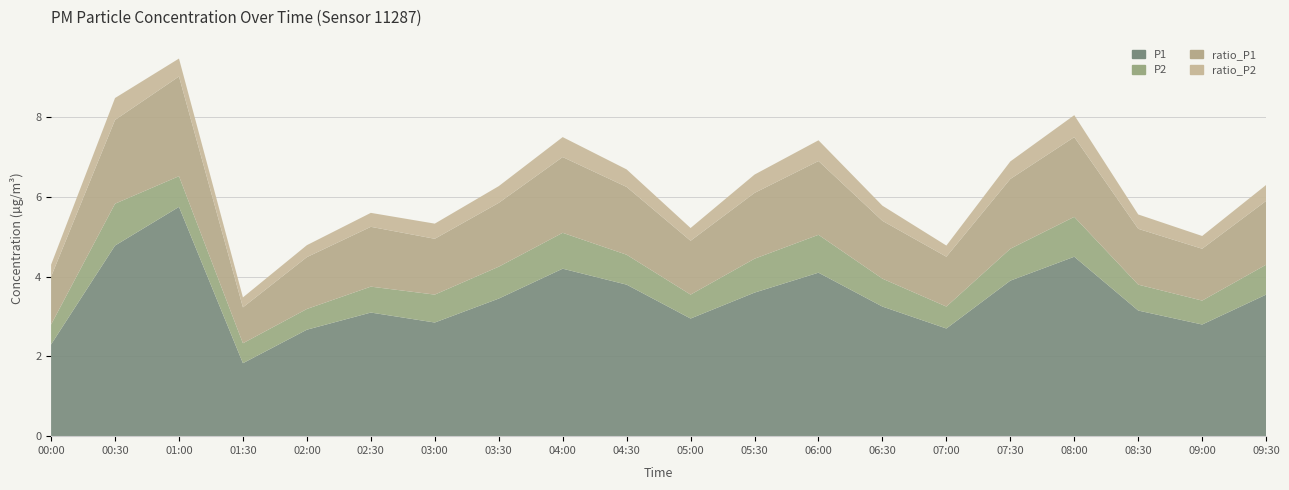

Reading left to right, what are all the values shown in this chart?

P1: 2.3	4.8	5.8	1.8	2.7	3.1	2.9	3.5	4.2	3.8	3.0	3.6	4.1	3.2	2.7	3.9	4.5	3.1	2.8	3.5
P2: 0.5	1.1	0.8	0.5	0.5	0.7	0.7	0.8	0.9	0.8	0.6	0.8	0.9	0.7	0.6	0.8	1.0	0.7	0.6	0.8
ratio_P1: 1.2	2.1	2.5	0.9	1.3	1.5	1.4	1.6	1.9	1.7	1.4	1.6	1.9	1.4	1.2	1.8	2.0	1.4	1.3	1.6
ratio_P2: 0.3	0.6	0.5	0.2	0.3	0.3	0.4	0.4	0.5	0.4	0.3	0.5	0.5	0.4	0.3	0.4	0.6	0.4	0.3	0.4